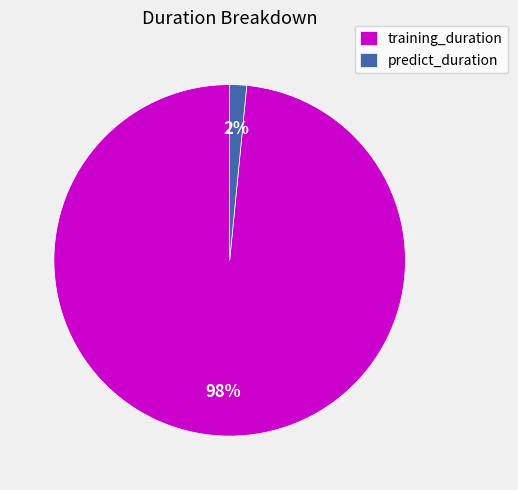

Which slice is the largest?

training_duration